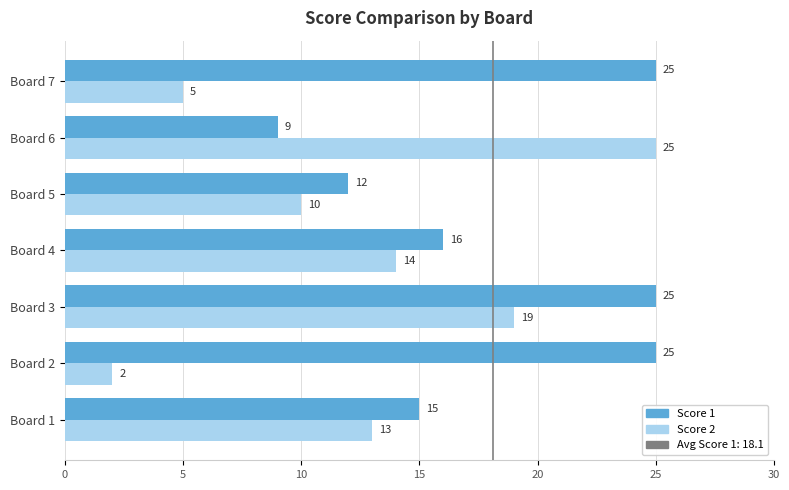

The value of Score 1 at Board 5 is 21. True or false?

False